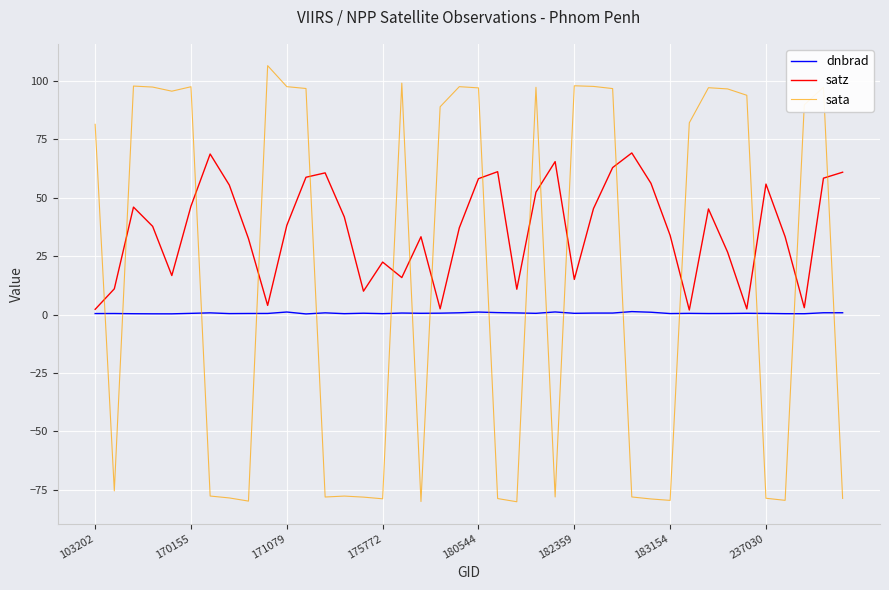

List the series in order of their overall mean, lowest first.

dnbrad, sata, satz